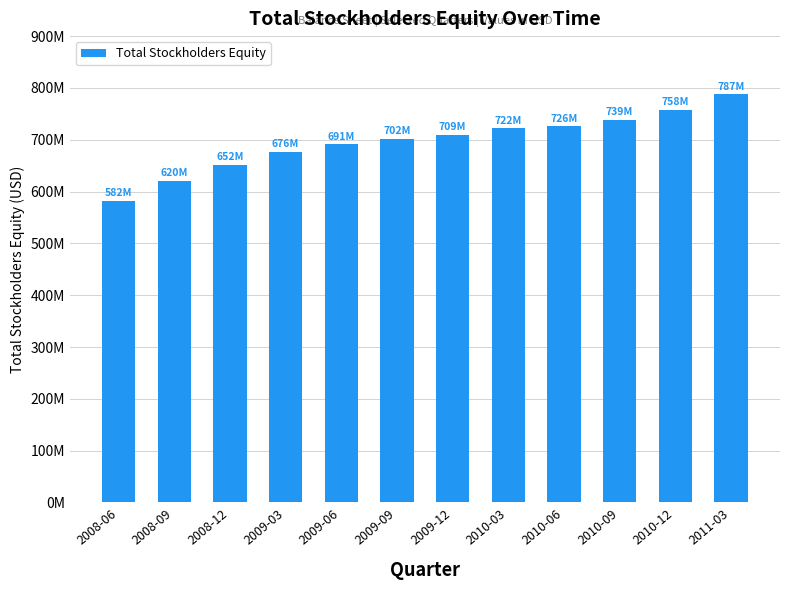

What is the average value?

696998667